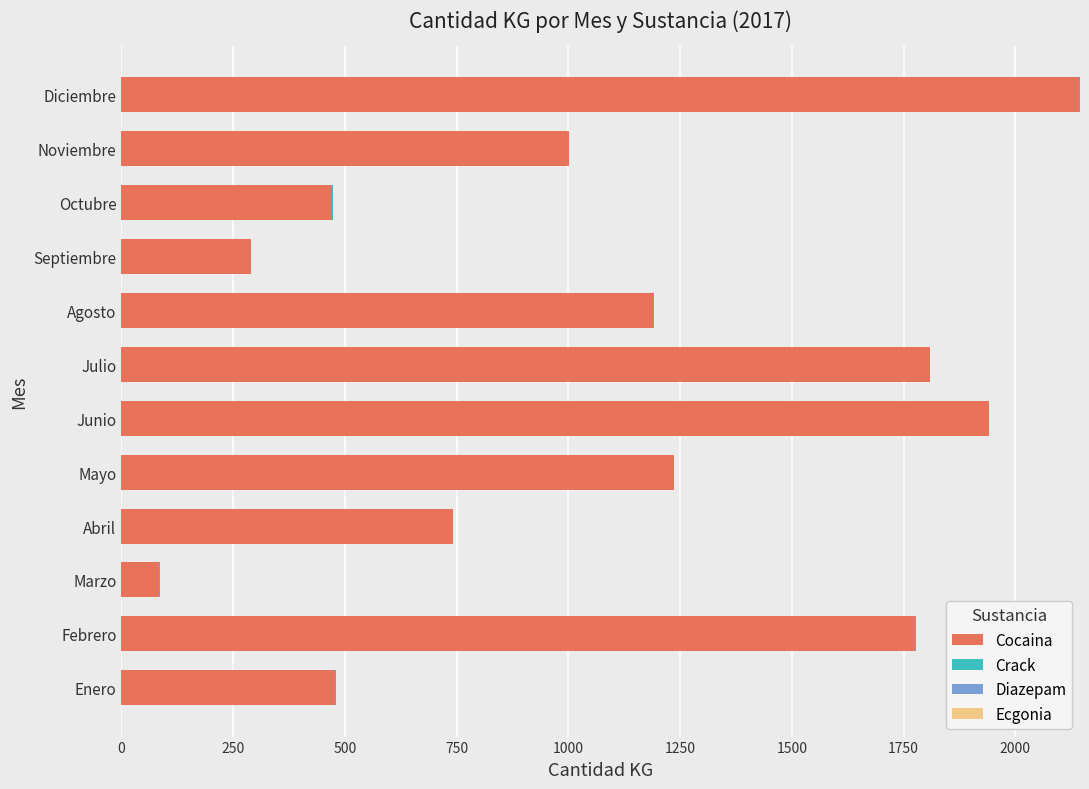

At which category is the sum across all series the highest?

Diciembre